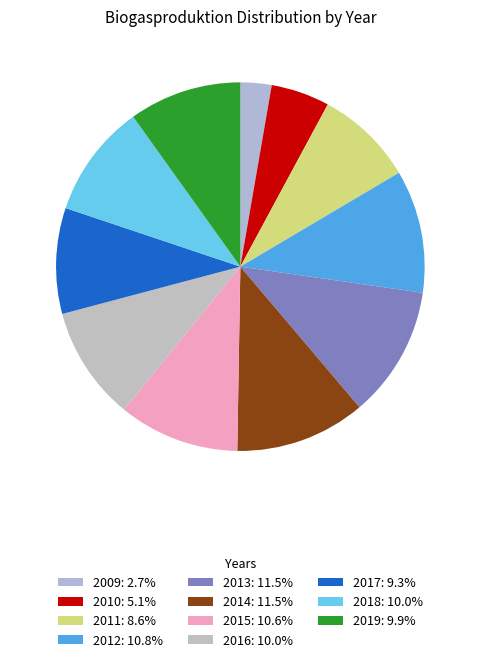

Is it true that 2016 is 24% of the pie?

False